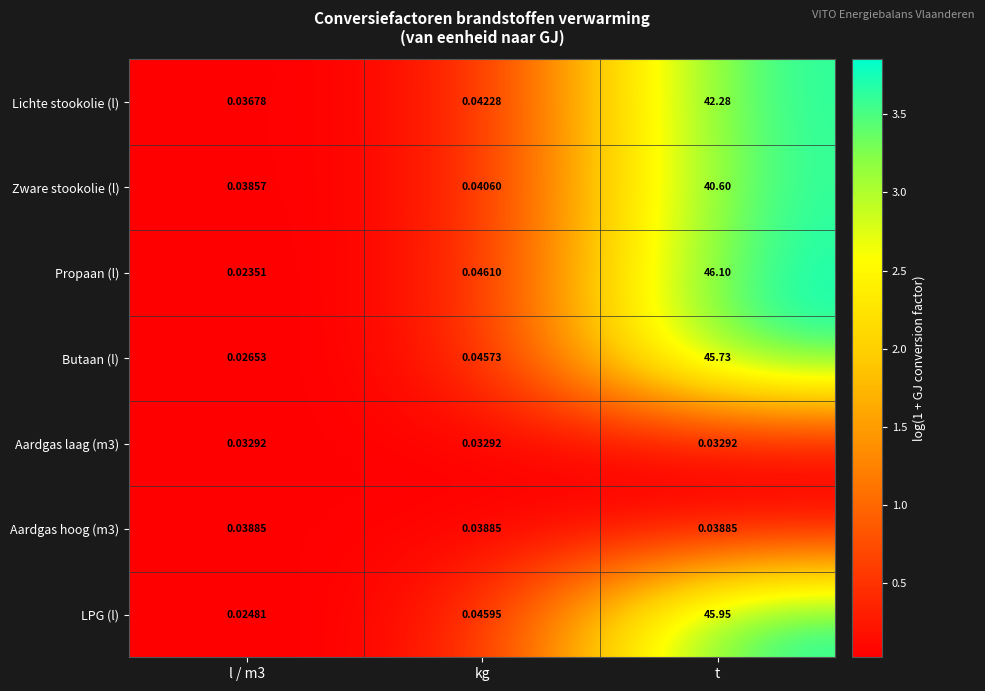

Which series has the largest total across all categories?

Propaan (l)